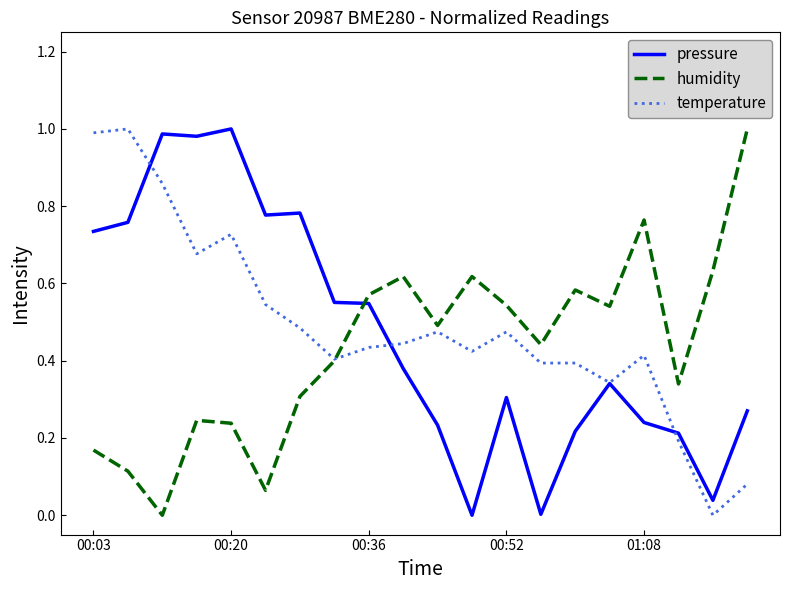

How many times do humidity and pressure cross each other?

1